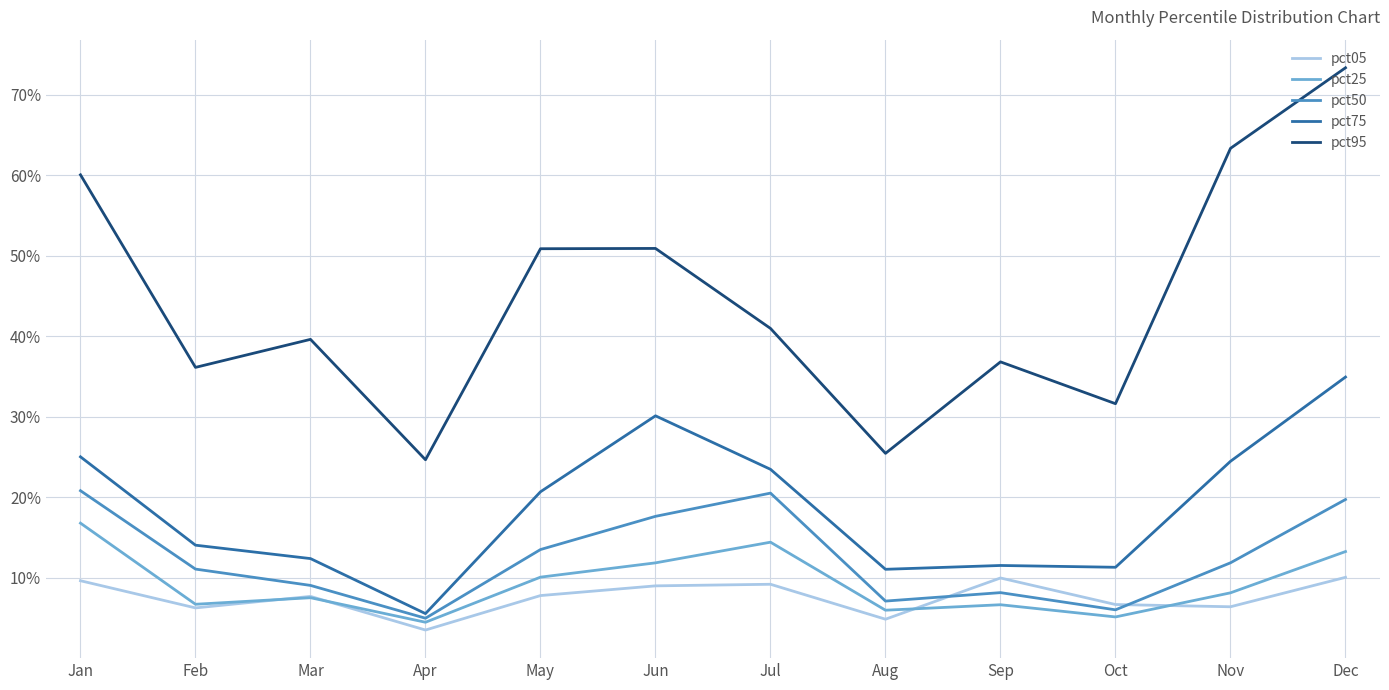

Which series has the largest range (max minus min)?

pct95